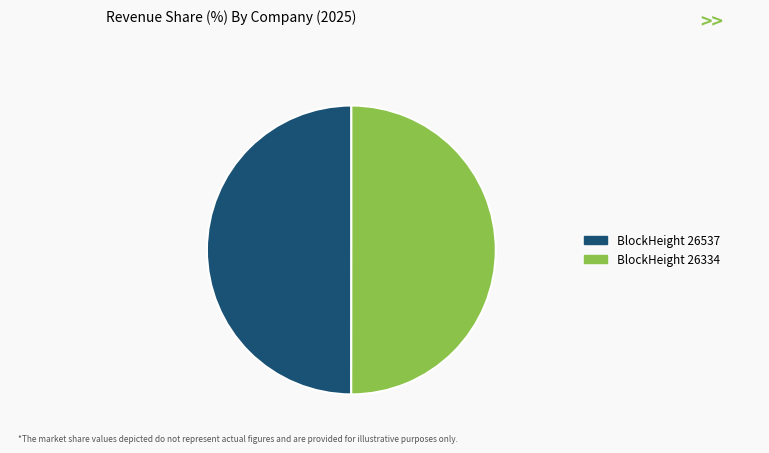

Approximately how many times larger is the value at BlockHeight 26334 compared to BlockHeight 26537?

1.0